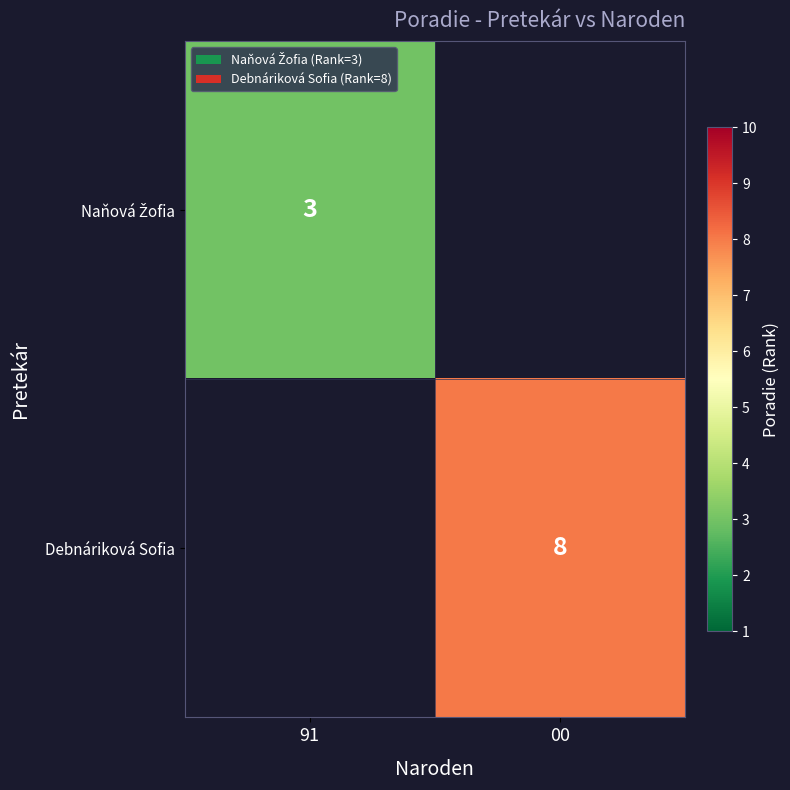

The Debnáriková Sofia series shows 11 at 00. True or false?

False